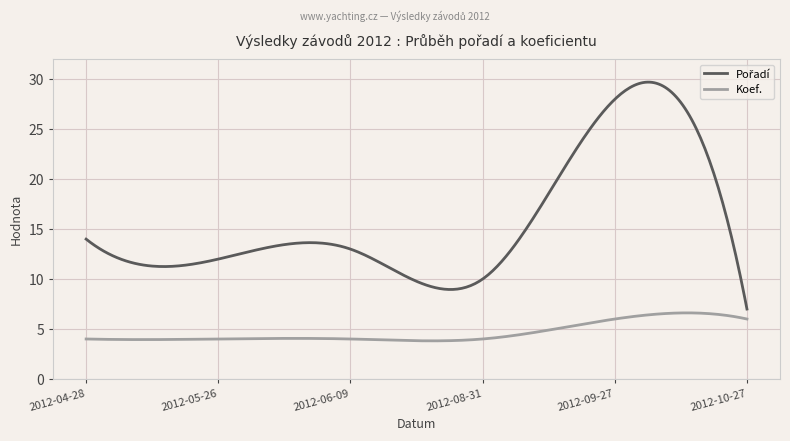

What is the minimum value shown in the chart?

3.8